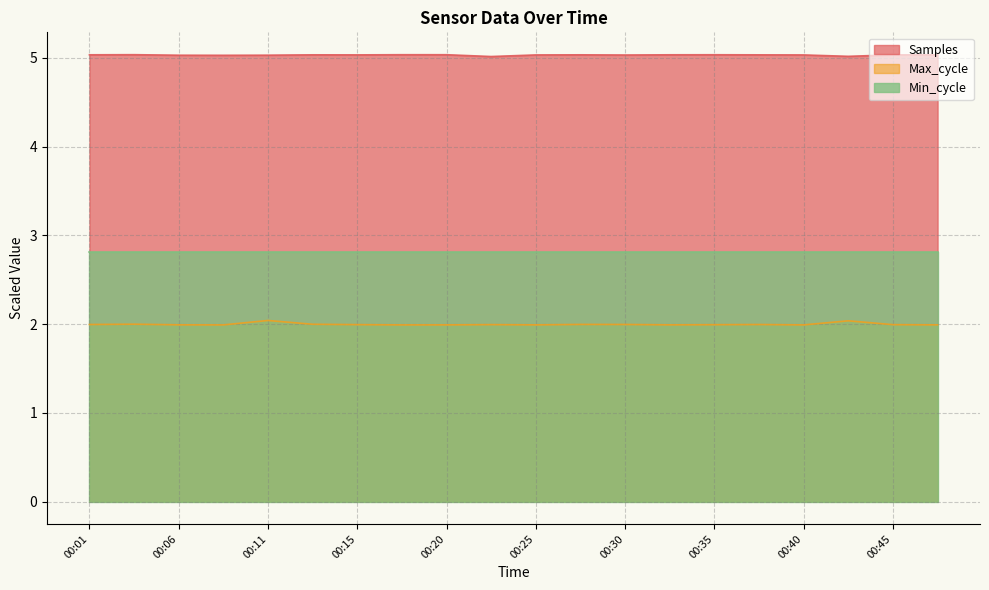

List the series in order of their peak value, lowest first.

Max_cycle, Min_cycle, Samples